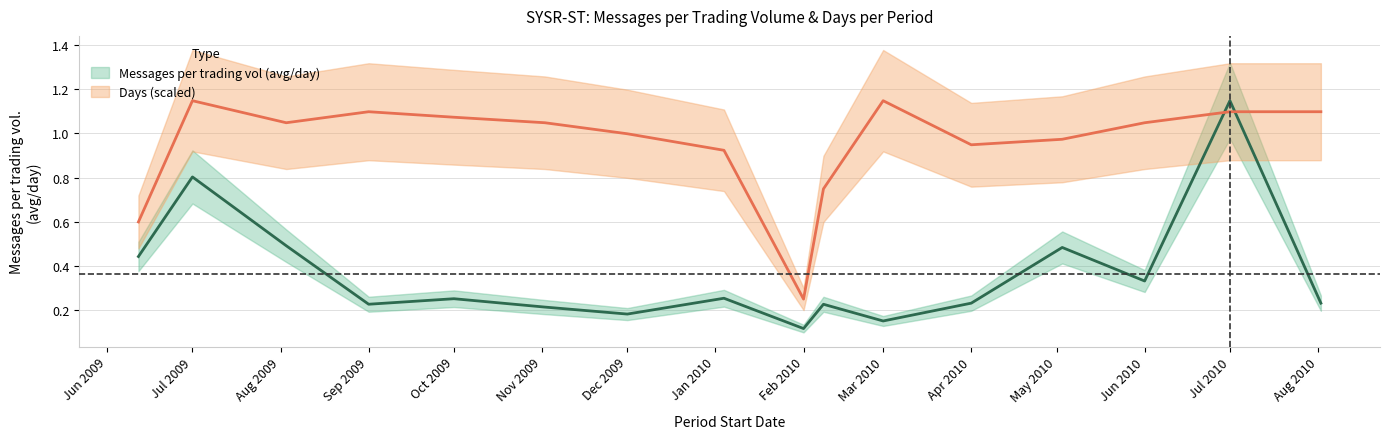

The Messages per trading vol (avg/day) series shows 0.4 at 2009-06-12. True or false?

True